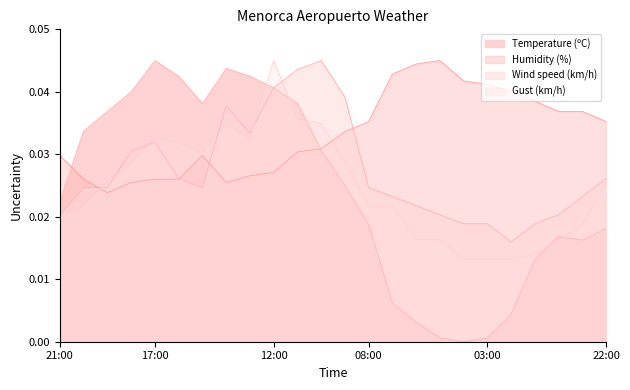

Rank the categories by Gust (km/h) value from lowest to highest.

04:00, 03:00, 02:00, 01:00, 06:00, 05:00, 00:00, 23:00, 21:00, 20:00, 08:00, 07:00, 19:00, 22:00, 18:00, 09:00, 15:00, 16:00, 17:00, 13:00, 14:00, 10:00, 11:00, 12:00